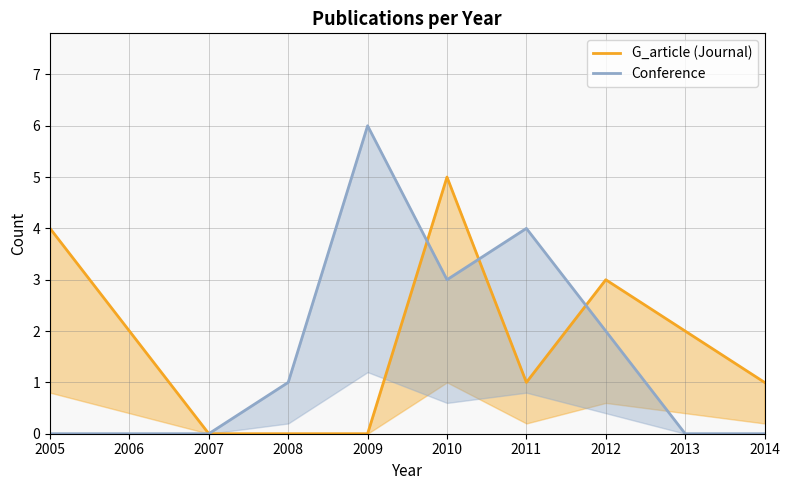

At which label does Conference first exceed 1?

2009